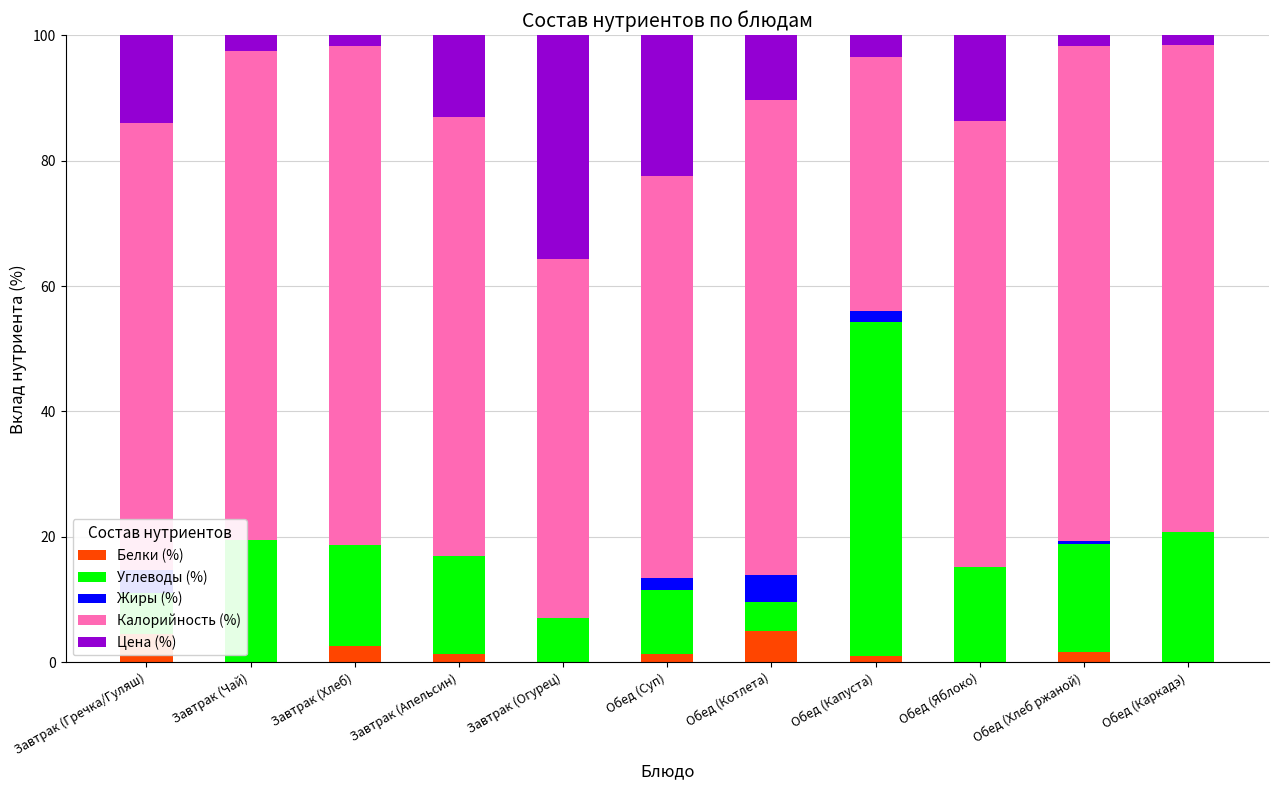

What is the sum of all Белки (%) values?

17.5